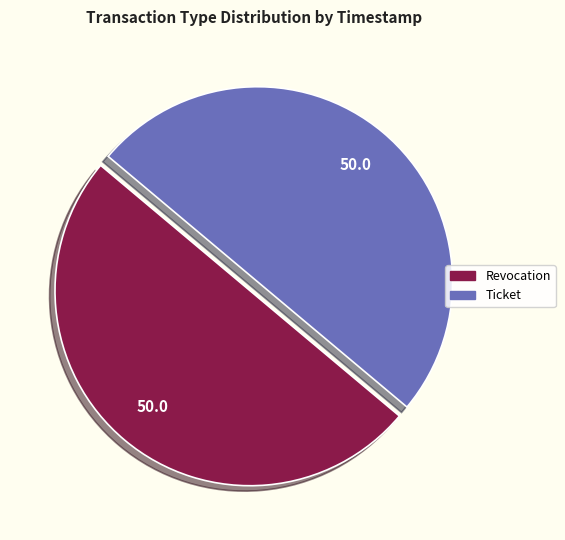

Count the number of slices in the pie.

2